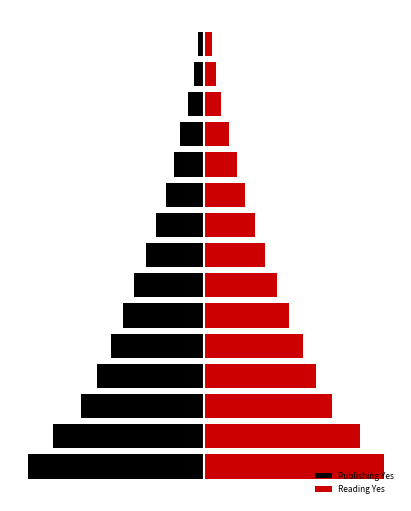

What is the highest value of the Publishing Yes series?

-3